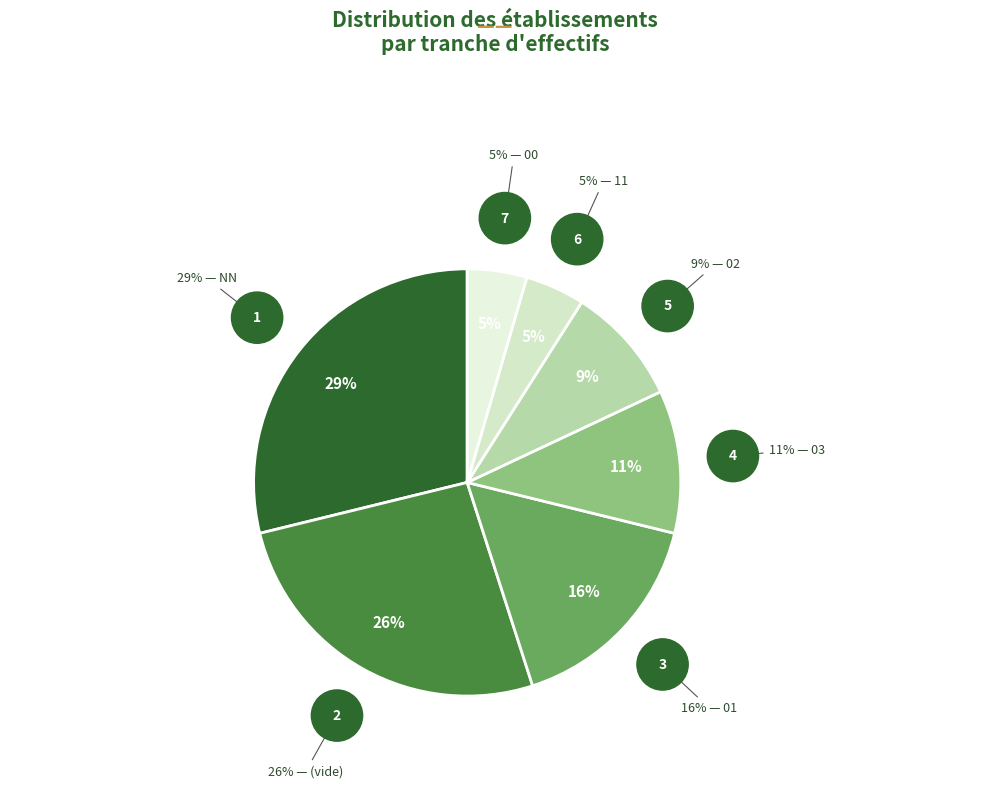

True or false: 01 accounts for 16% of the total.

True